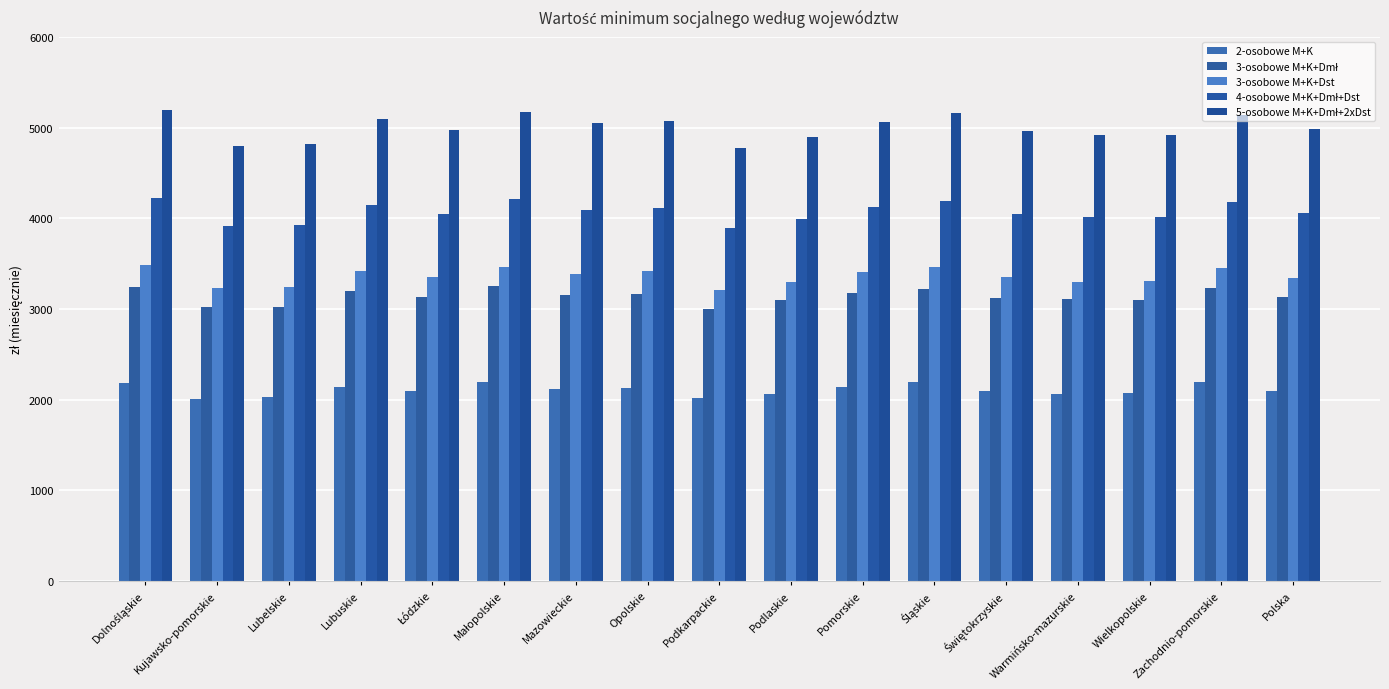

The value of 5-osobowe M+K+Dmł+2xDst at Podkarpackie is 4777.6. True or false?

True